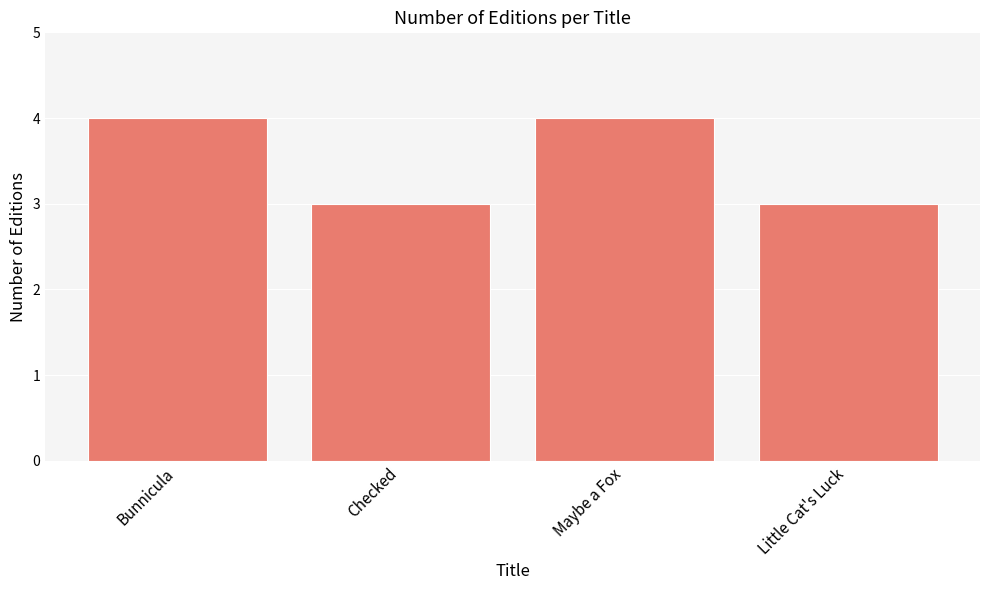

What is the difference between the maximum and second lowest values?

1